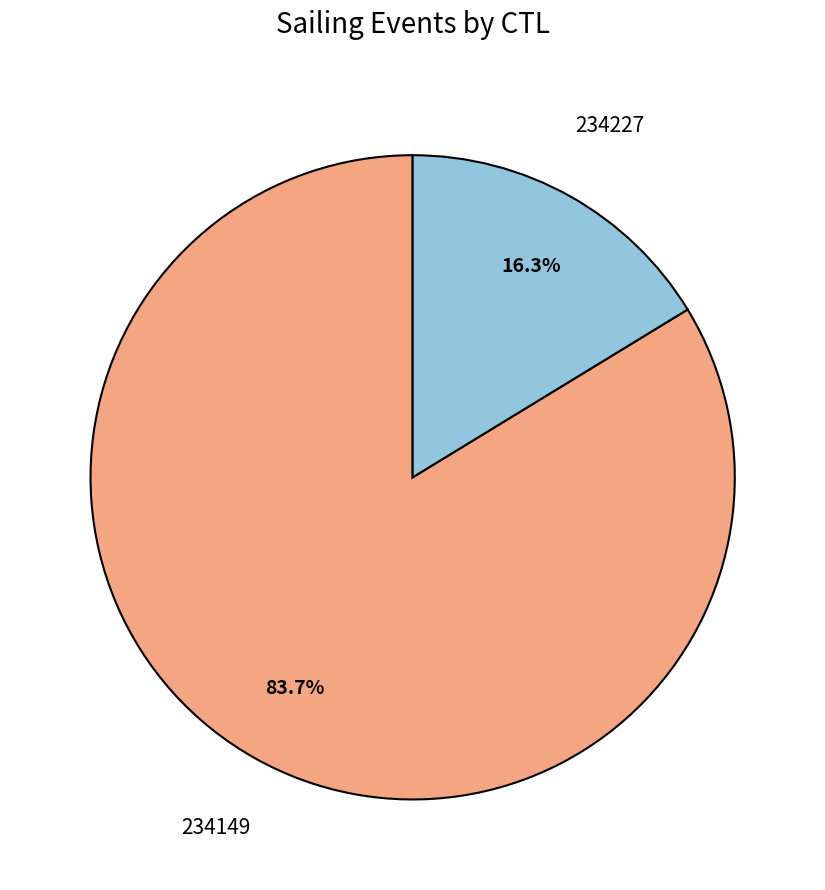

Is there a majority slice in this chart?

Yes